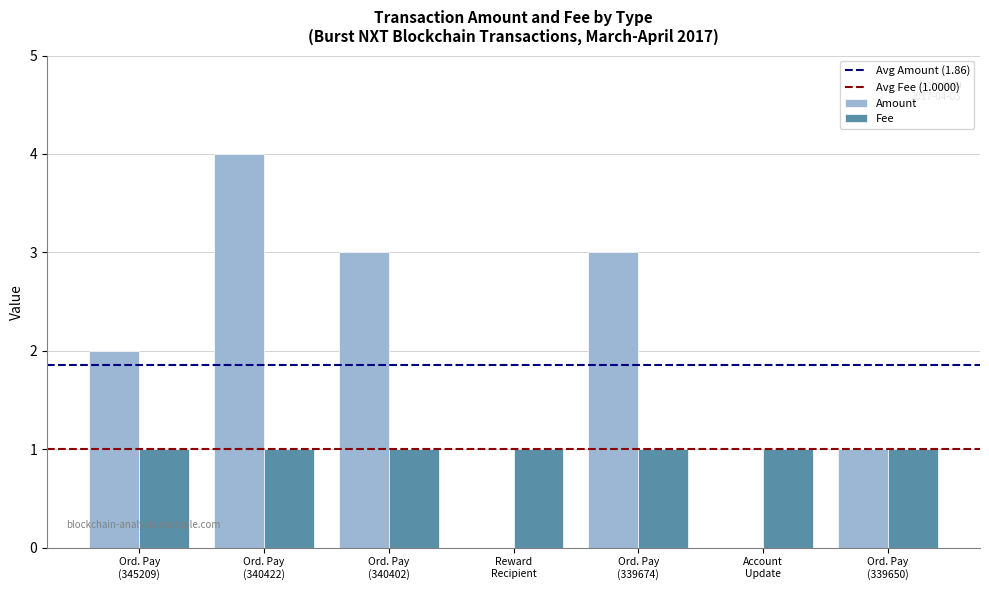

Count the number of data series in this chart.

2